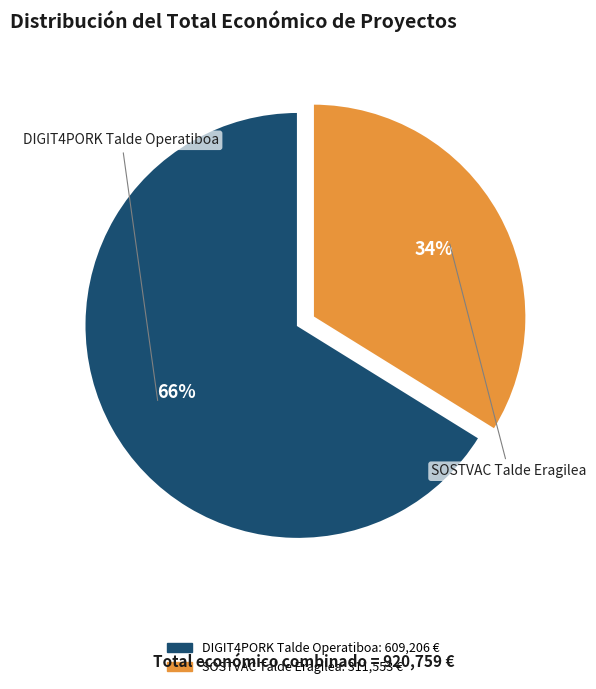

How many segments does this pie chart have?

2